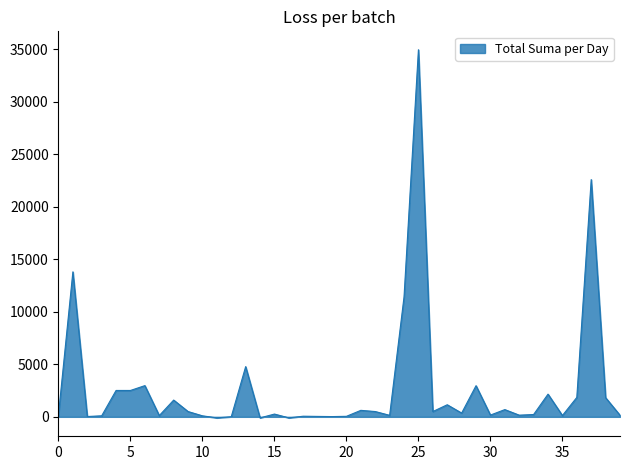

What is the difference between the maximum and minimum values?

35036.6